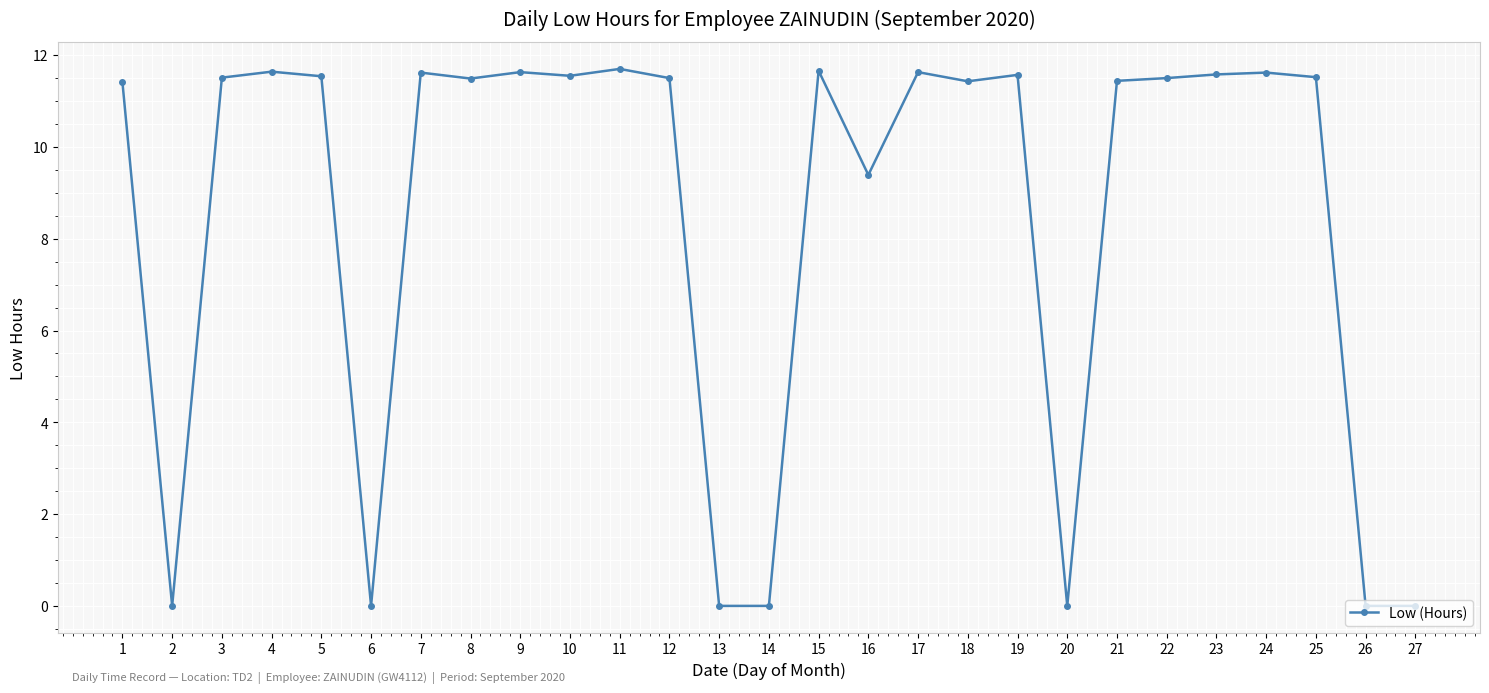

True or false: there are more than 1 points higher than both neighbors.

True